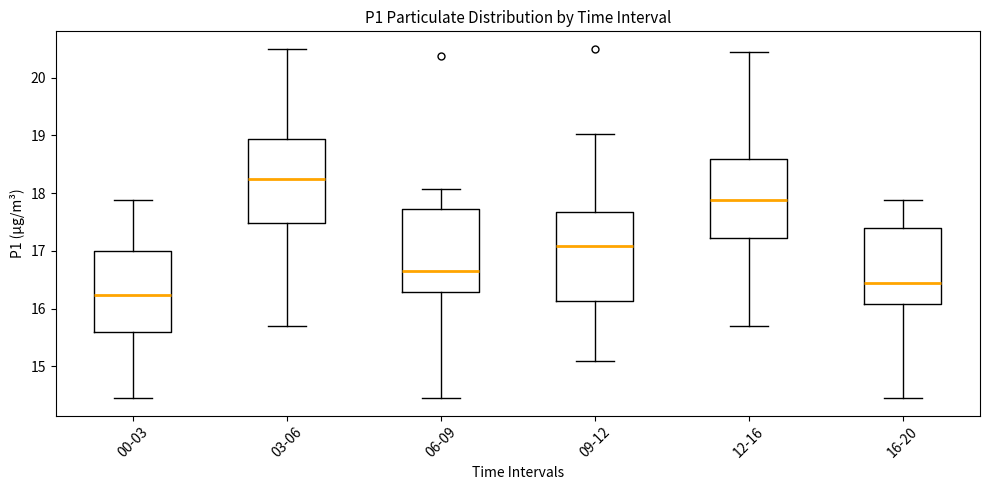

Reading left to right, read every box against the y-axis: the position of its median line, the range the box covers, and the ends of its whiskers. The values are not printed on the chart, so give them approximately, as read against the axis.

00-03: median 16.2, box 15.6 to 17.0, whiskers 14.5 to 17.9
03-06: median 18.3, box 17.5 to 18.9, whiskers 15.7 to 20.5
06-09: median 16.7, box 16.3 to 17.7, whiskers 14.5 to 18.1
09-12: median 17.1, box 16.1 to 17.7, whiskers 15.1 to 19.0
12-16: median 17.9, box 17.2 to 18.6, whiskers 15.7 to 20.5
16-20: median 16.5, box 16.1 to 17.4, whiskers 14.5 to 17.9